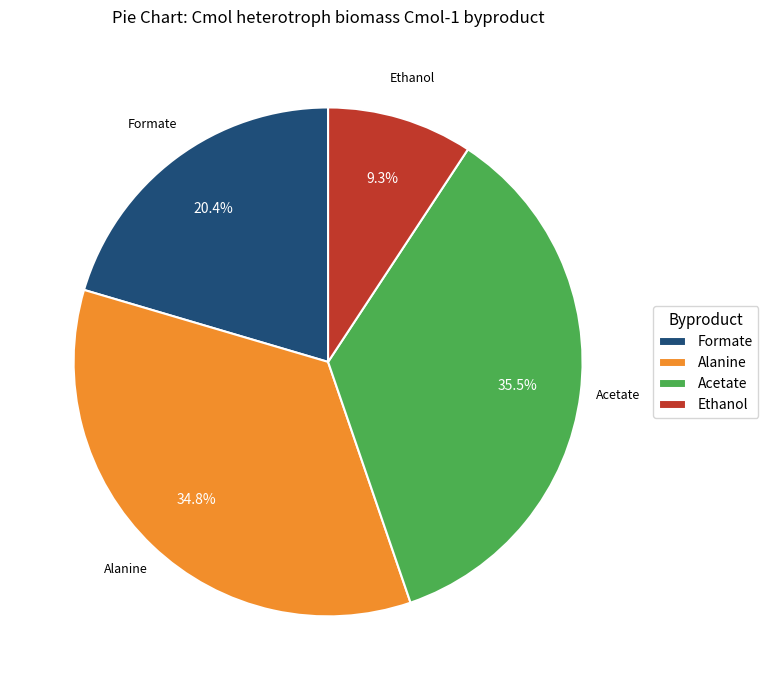

The Ethanol slice represents 9% of the pie. True or false?

True